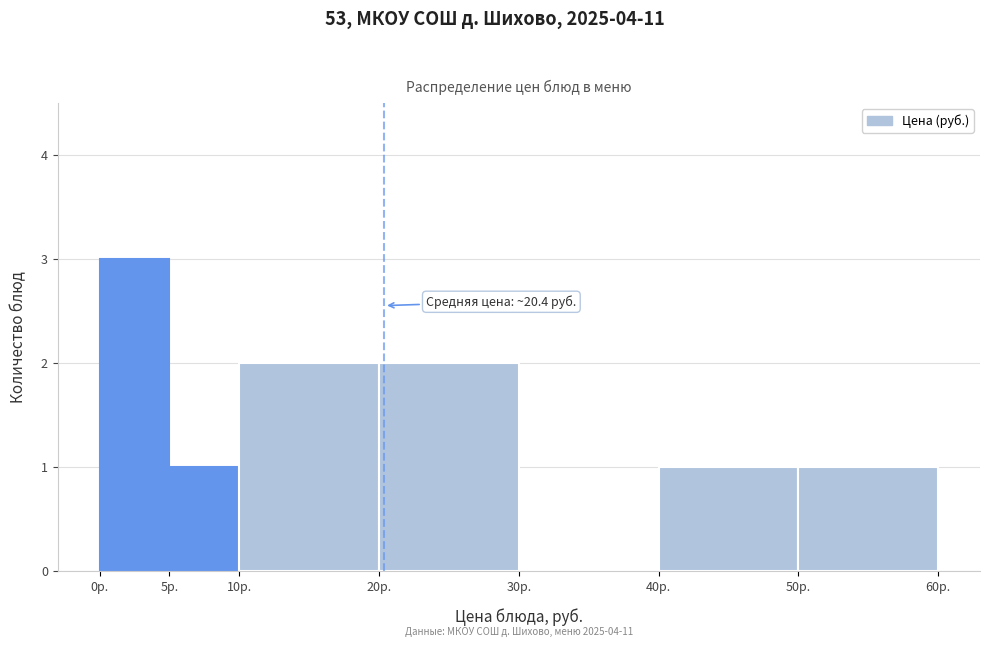

Which range on the x-axis has the tallest bar?

0 to 5